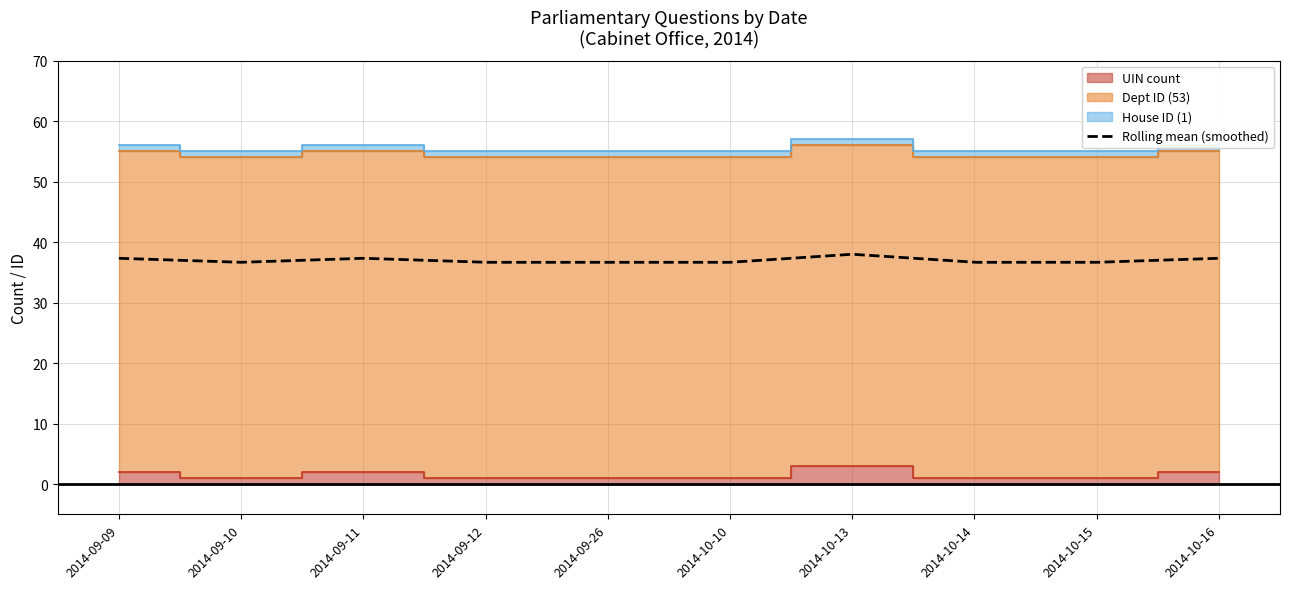

What is the label of the 10th point from the left?

2014-10-16